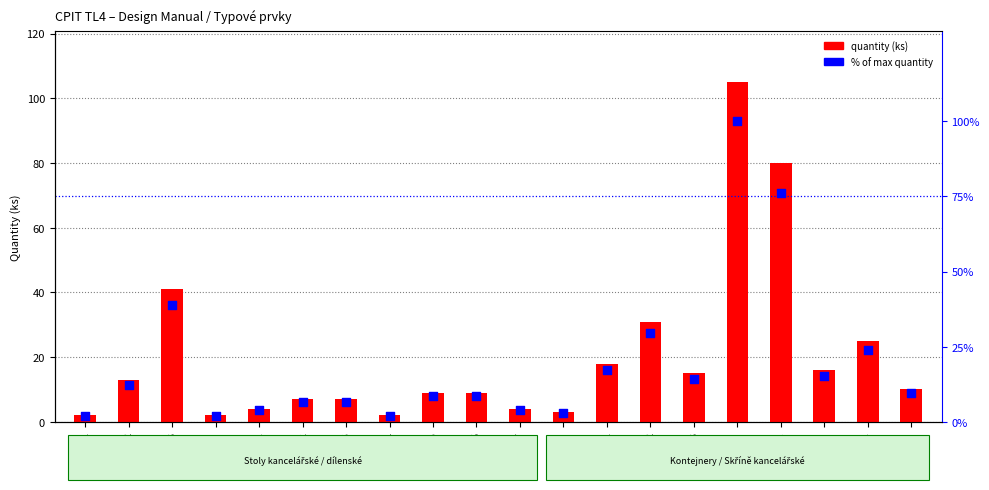

Which series has the largest Y range (max minus min)?

quantity